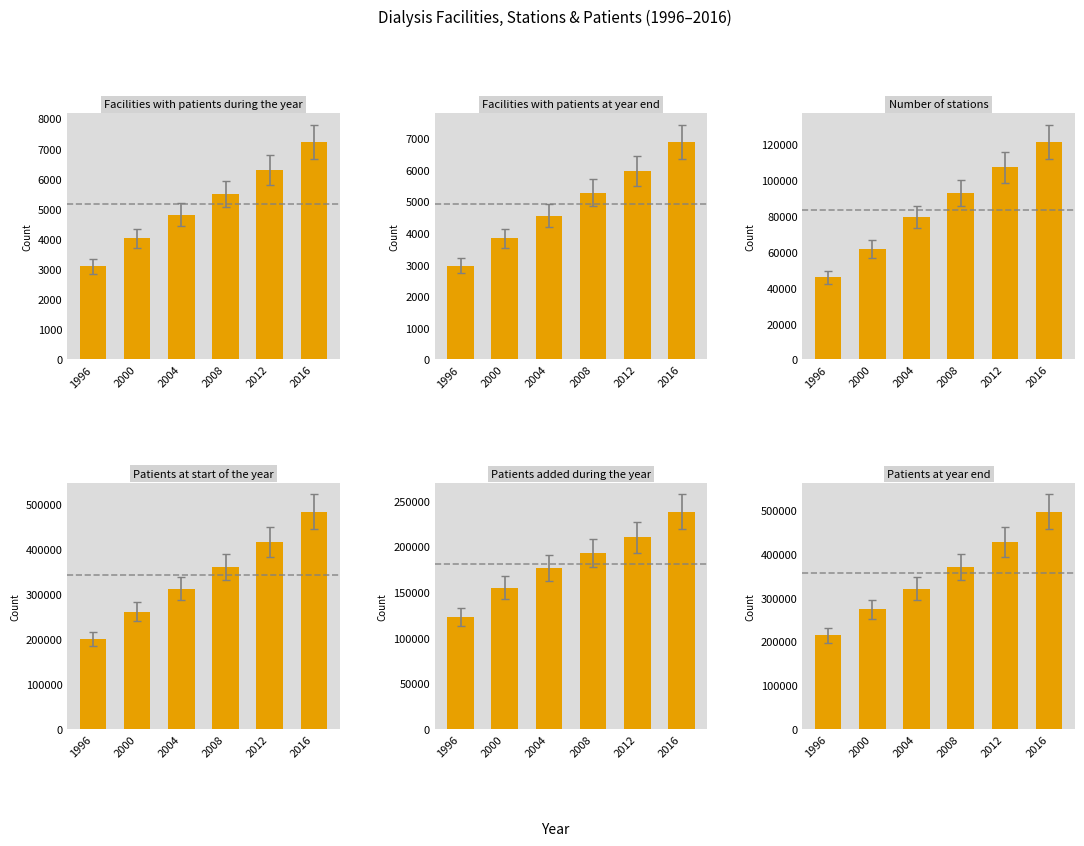

Reading left to right, list all the values displayed in this chart.

Facilities with patients during the year: 1996=3095	2000=4023	2004=4806	2008=5499	2012=6284	2016=7215
Facilities with patients at year end: 1996=2957	2000=3832	2004=4545	2008=5268	2012=5958	2016=6871
Number of stations: 1996=45728	2000=61537	2004=79540	2008=92970	2012=107137	2016=121308
Patients at start of the year: 1996=199974	2000=259824	2004=311174	2008=358706	2012=414775	2016=481968
Patients added during the year: 1996=122943	2000=154764	2004=176690	2008=192439	2012=210013	2016=238013
Patients at year end: 1996=214103	2000=273333	2004=320865	2008=371094	2012=427460	2016=496368